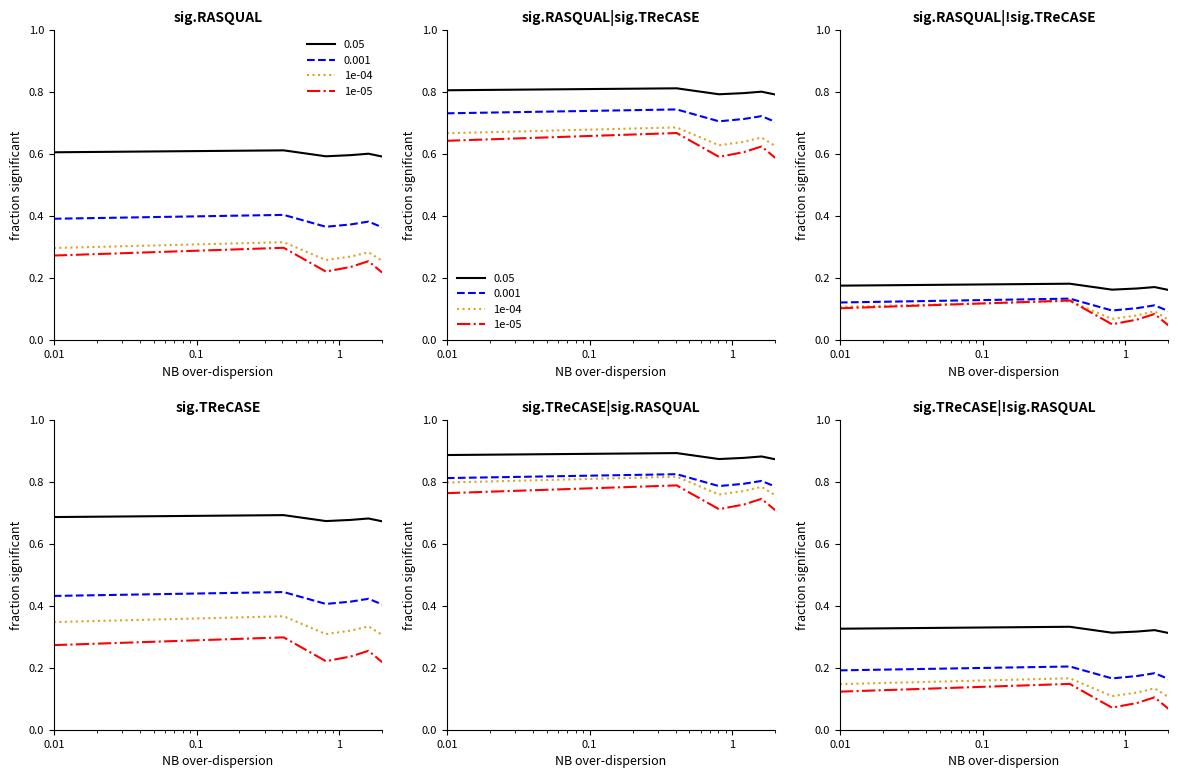

What is the approximate value of 1e-04 at 1?

0.1